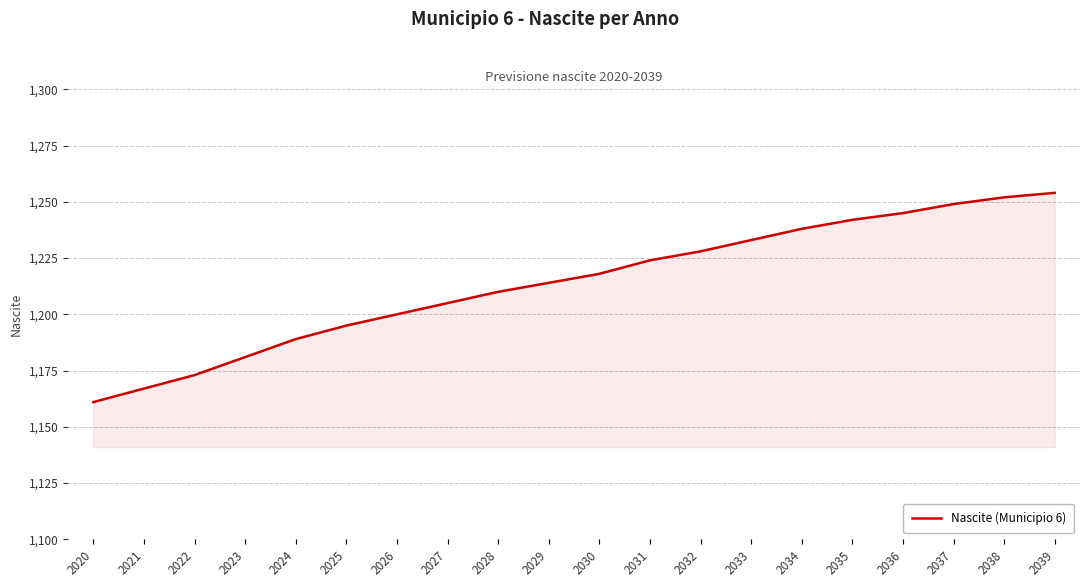

What is the average value?

1214